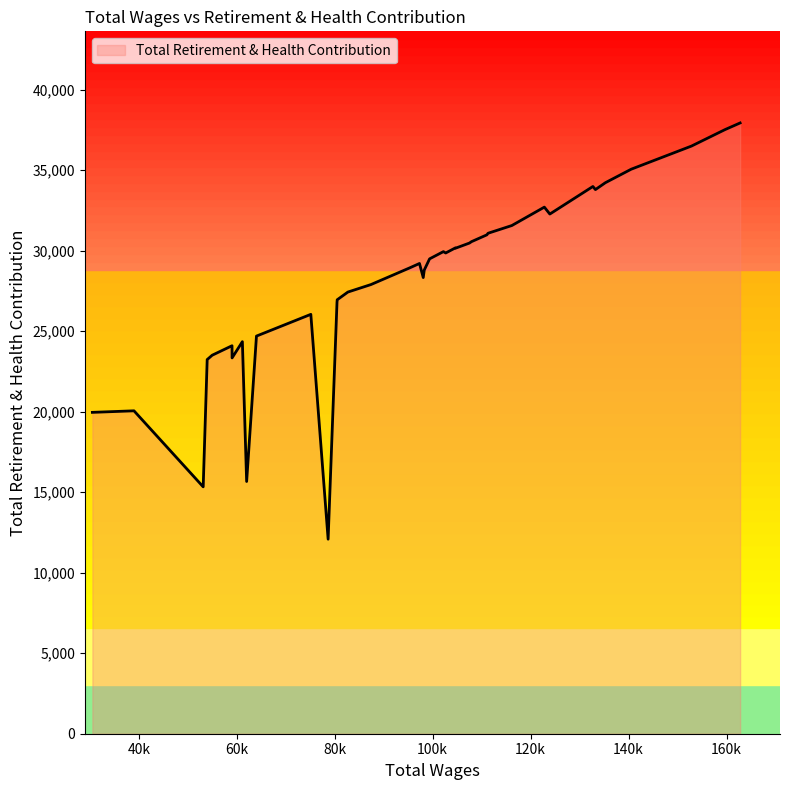

What is the greatest value displayed?

37939